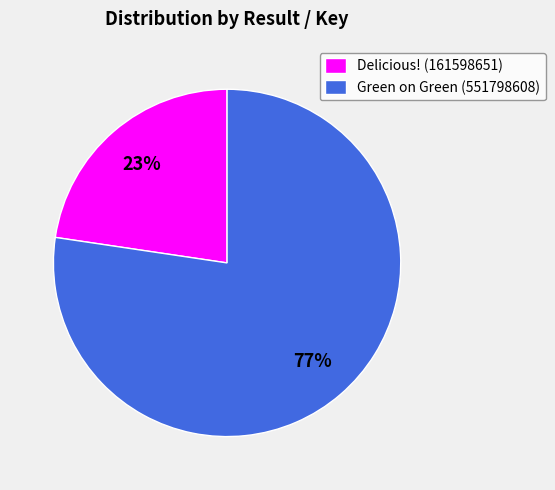

To the nearest percent, what percentage of the pie is Green on Green (551798608)?

77%